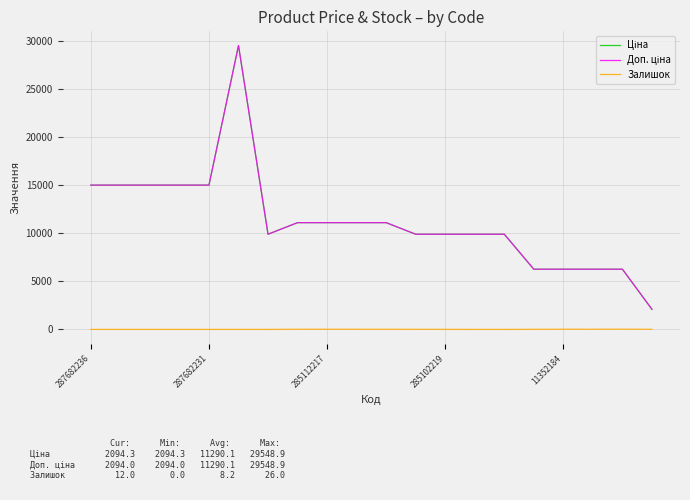

Which series has the largest range (max minus min)?

Доп. ціна